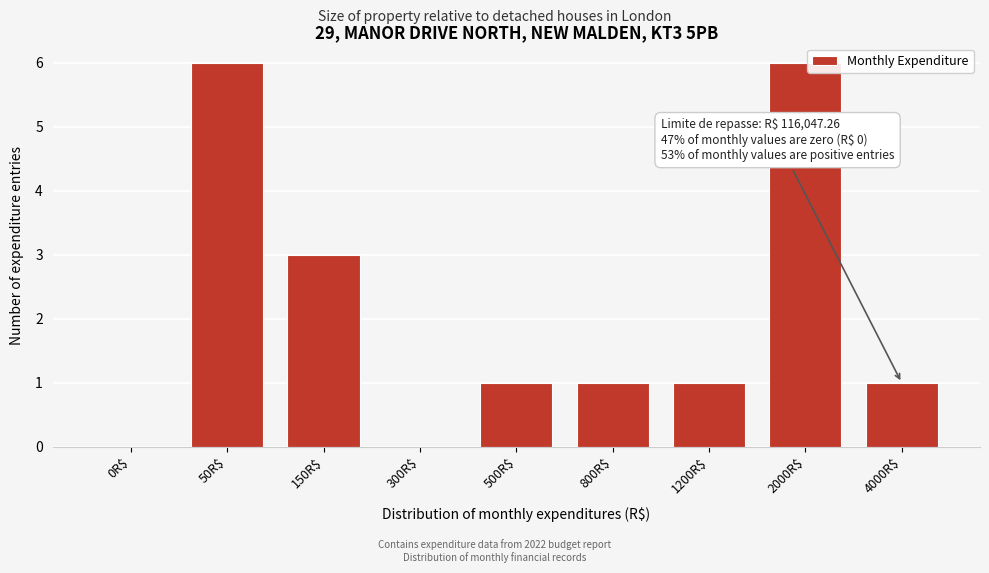

Is it true that the value at 50R$ is 10?

False